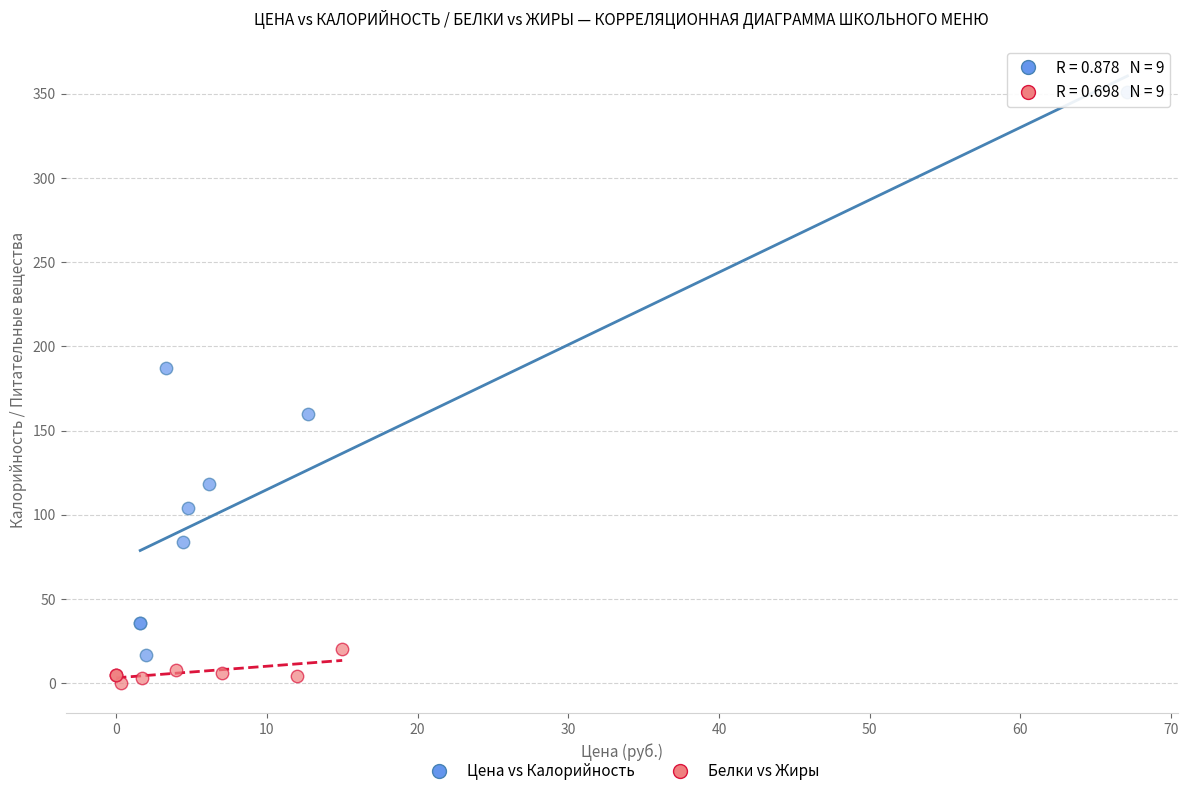

Which series has the largest Y range (max minus min)?

Цена vs Калорийность